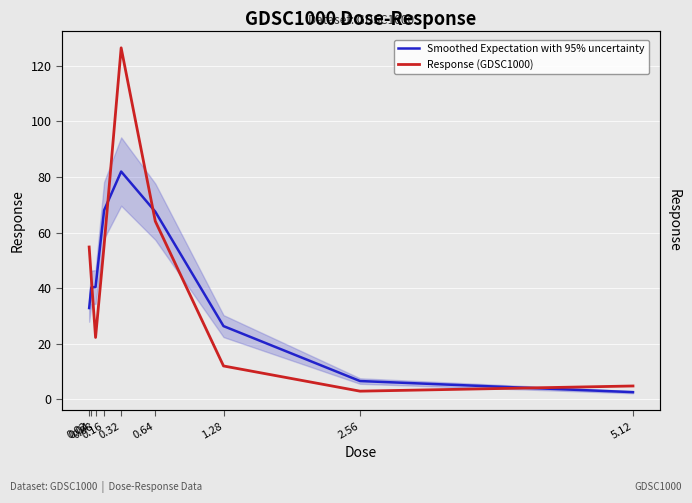

How many categories are shown in the chart?

9